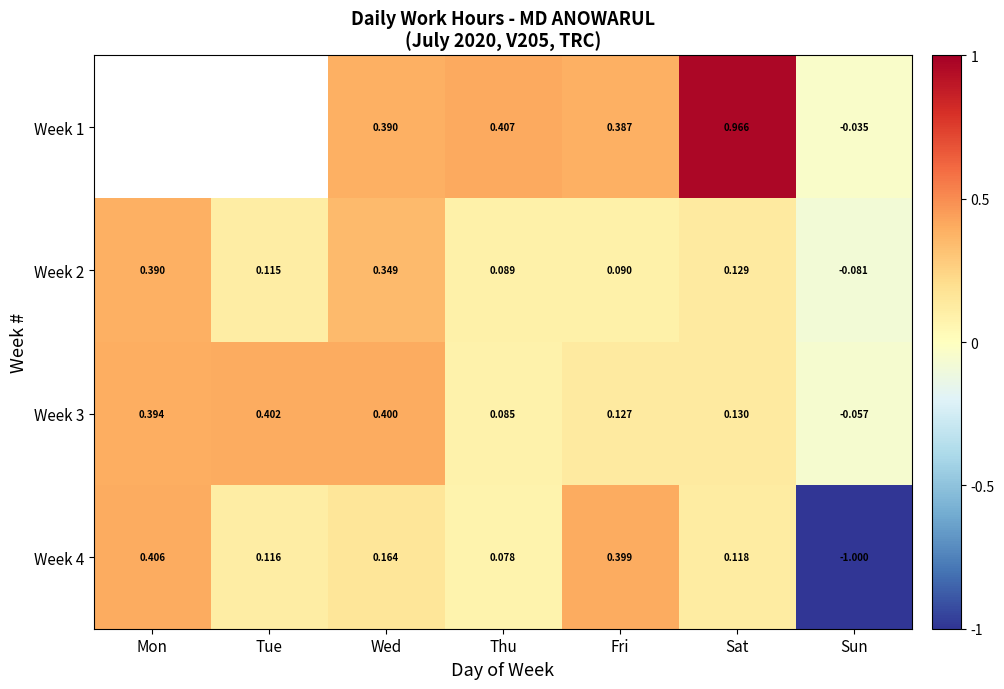

Which has a higher value, Sat or Wed?

Sat